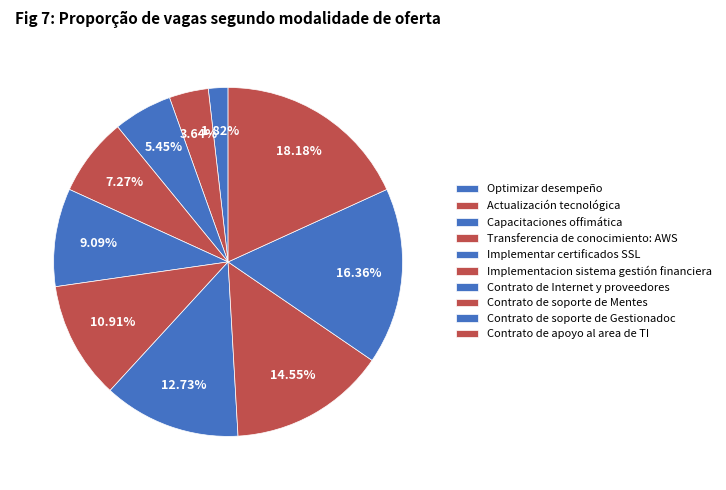

Is it true that Actualización tecnológica is 14% of the pie?

False